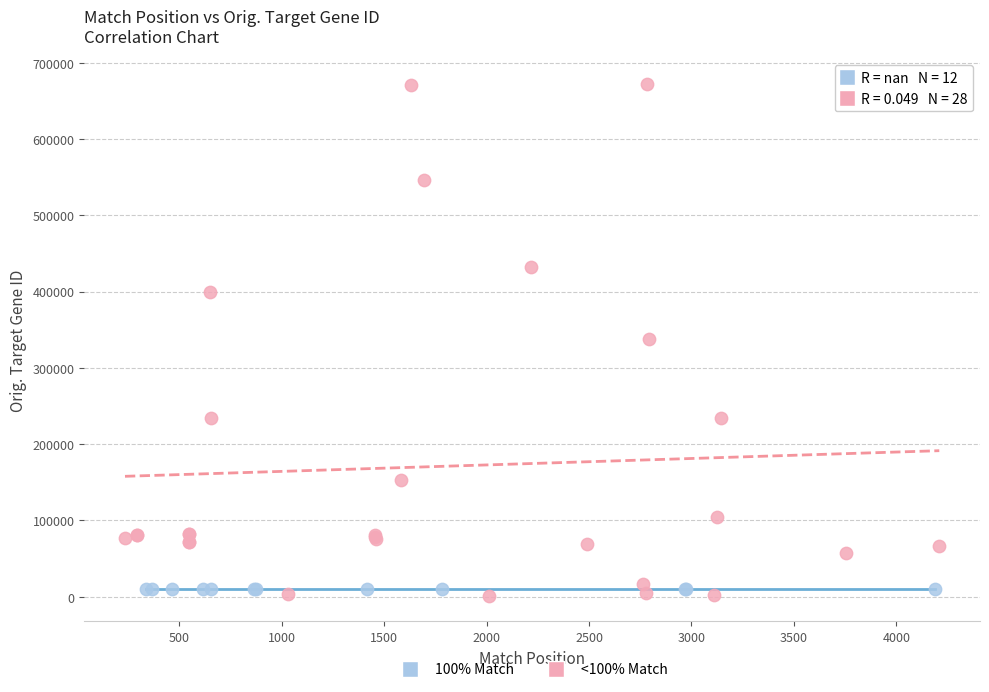

Which series contains the highest Y value?

<100% Match